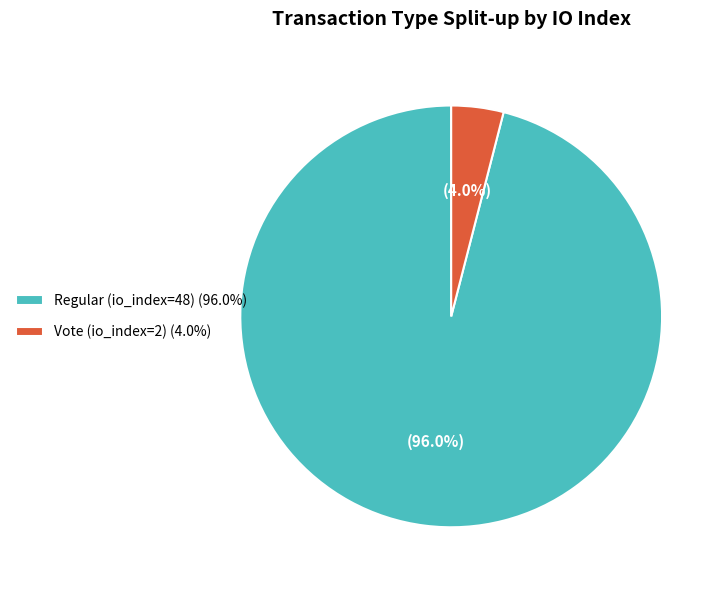

Which slice represents more than half of the pie?

Regular (io_index=48)